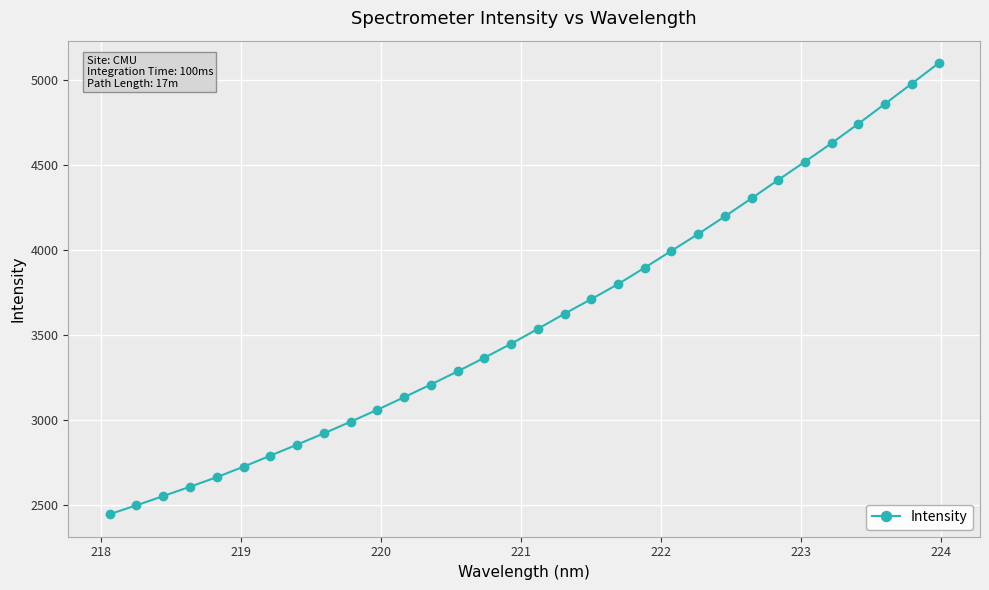

True or false: the data has more than 2 interior local peaks.

False